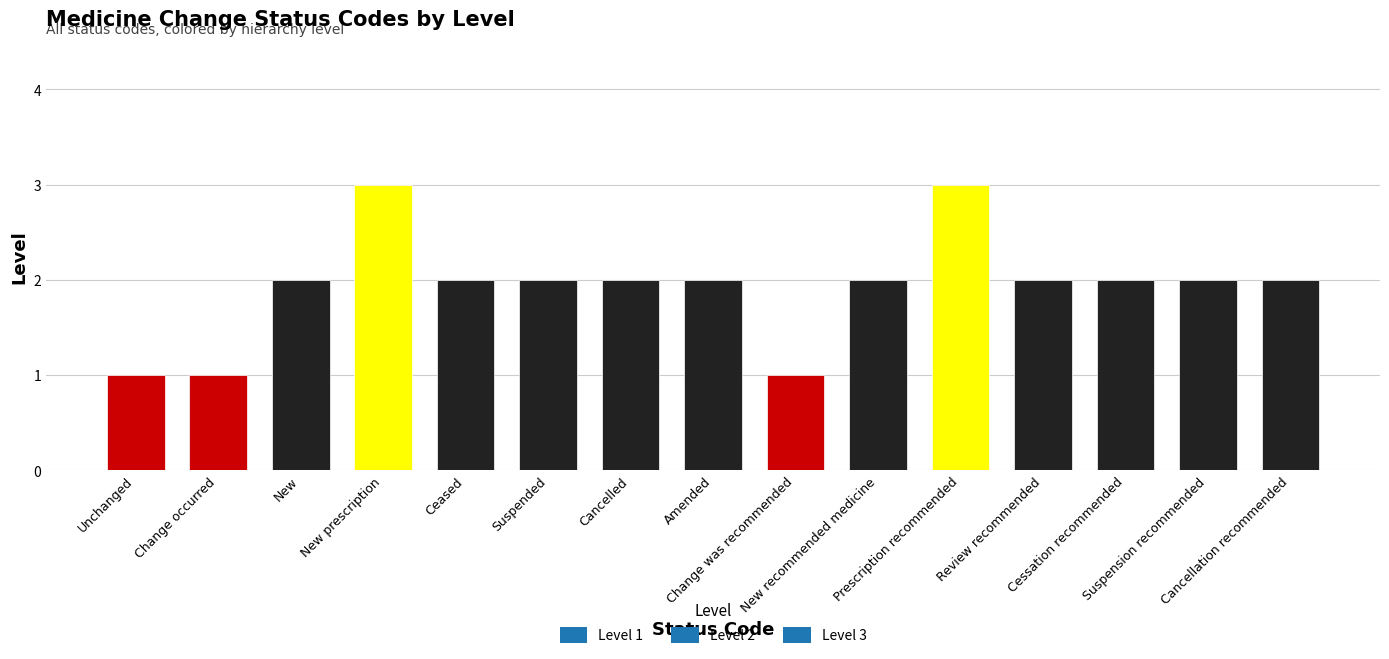

What is the sum of all values?

29